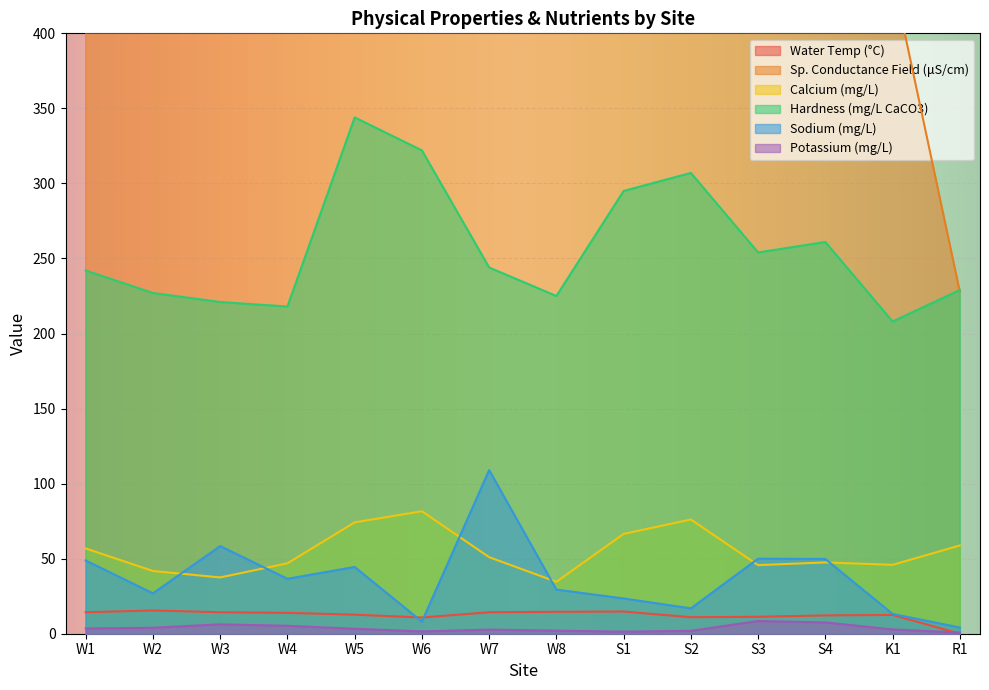

In Potassium (mg/L), how many points are lower than both neighbors (excluding endpoints)?

2